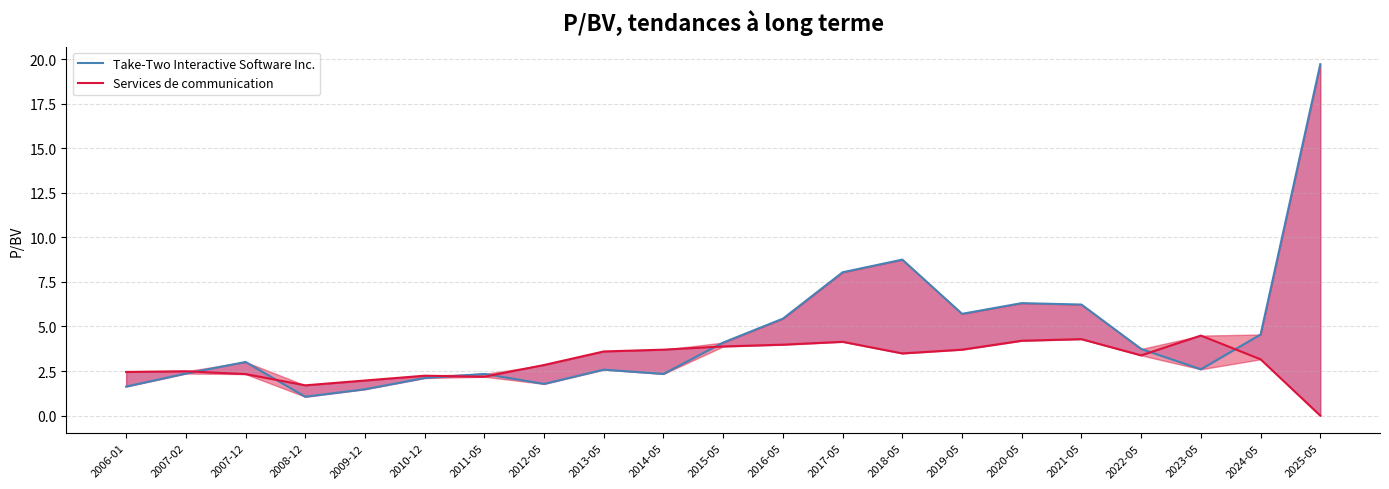

Does the chart have visible grid lines?

Yes